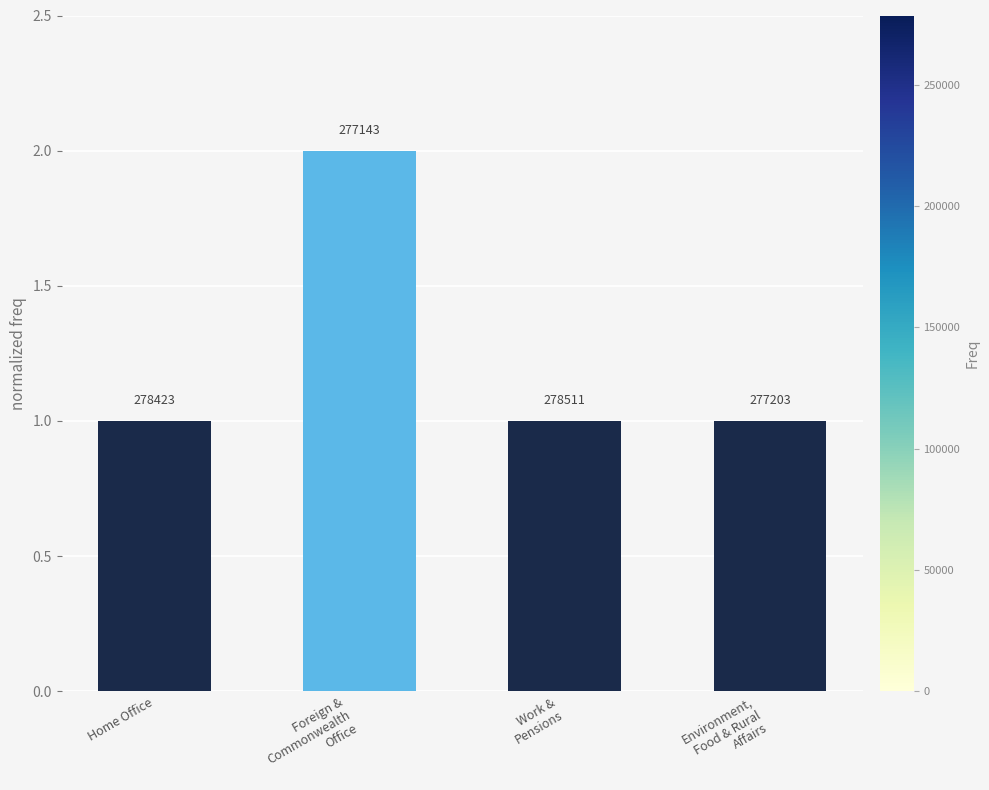

Are the bars horizontal?

No